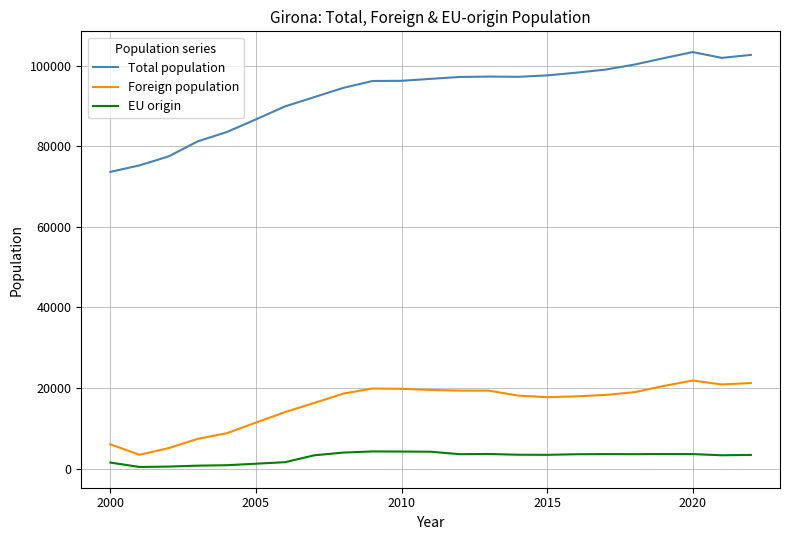

What is the difference between the maximum and second lowest values in the Total population series?

28113